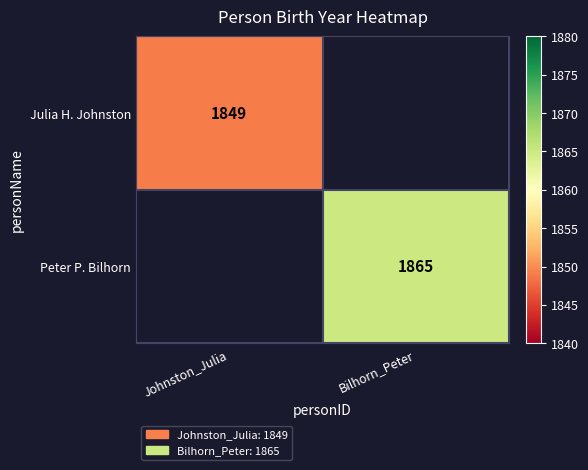

True or false: Peter P. Bilhorn has a value of 1865 at Bilhorn_Peter.

True